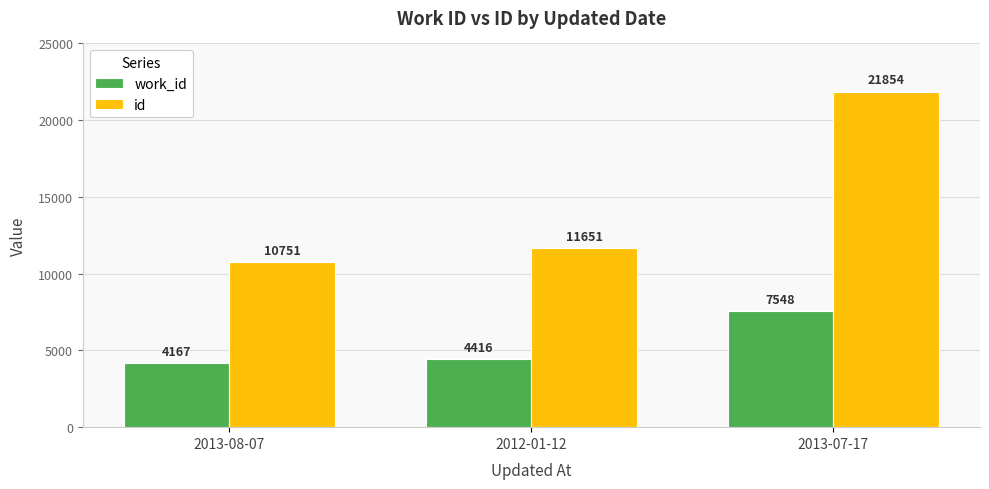

Reading left to right, extract all data points from this chart.

work_id: 2013-08-07=4167	2012-01-12=4416	2013-07-17=7548
id: 2013-08-07=10751	2012-01-12=11651	2013-07-17=21854